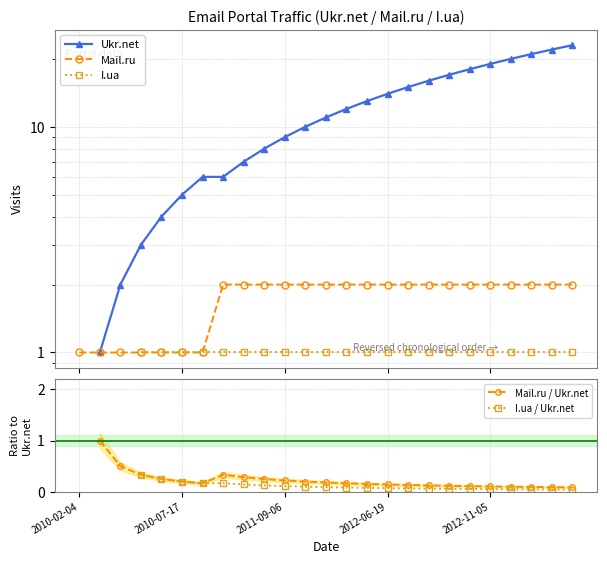

What is the maximum value shown in the chart?

23.0